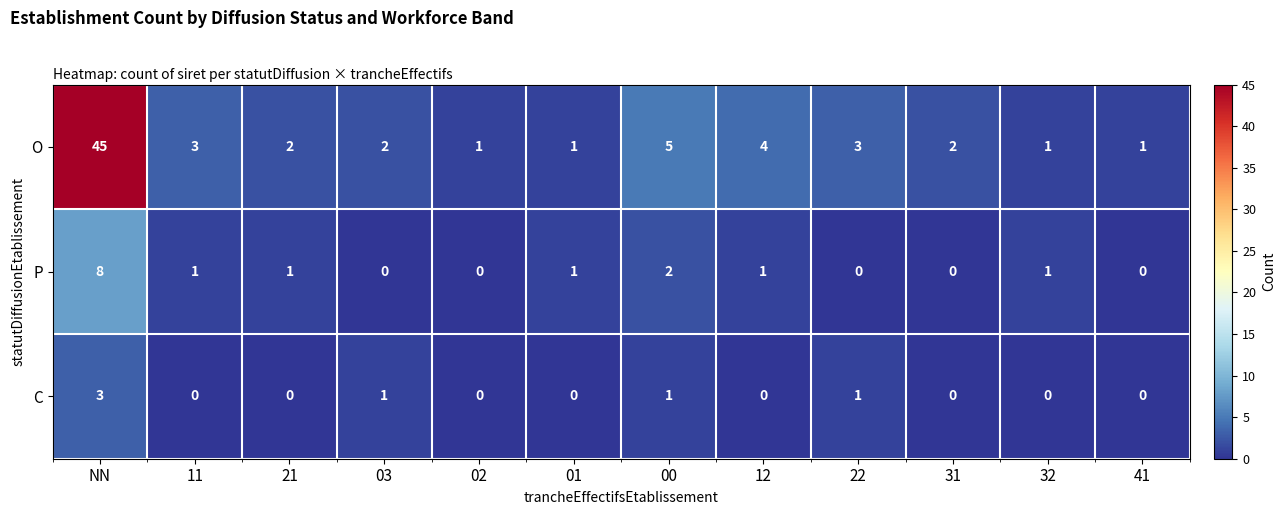

What is the difference between the P values at NN and 00?

6